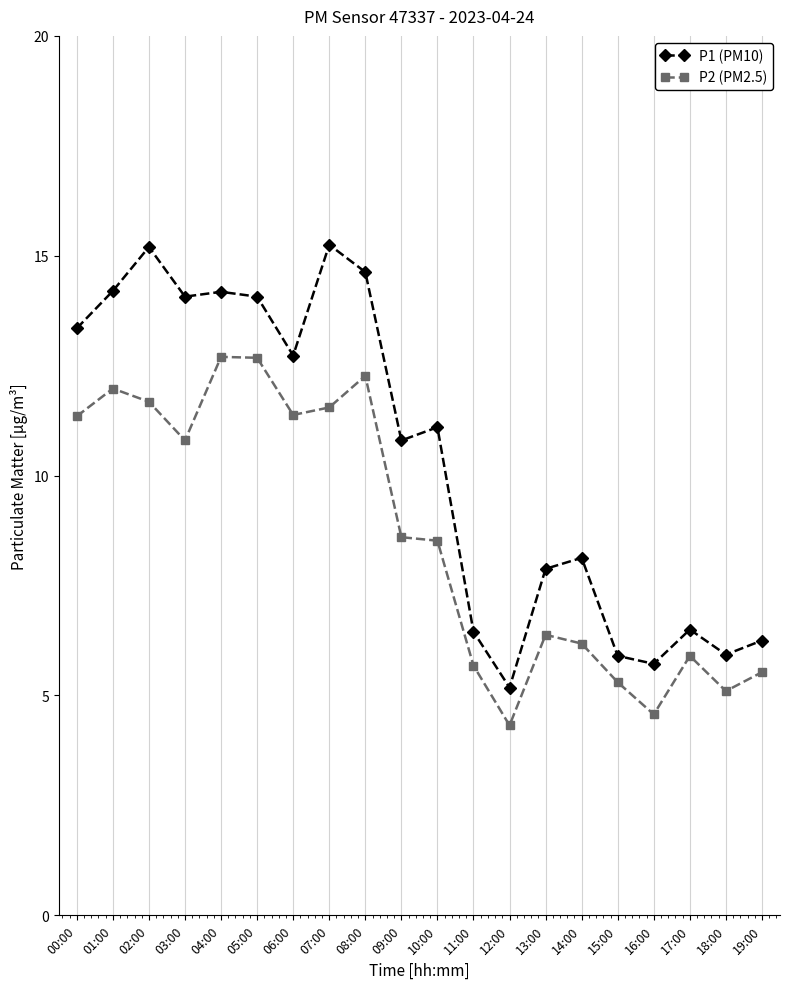

What is the difference between the P2 (PM2.5) values at 11:00 and 12:00?

1.4